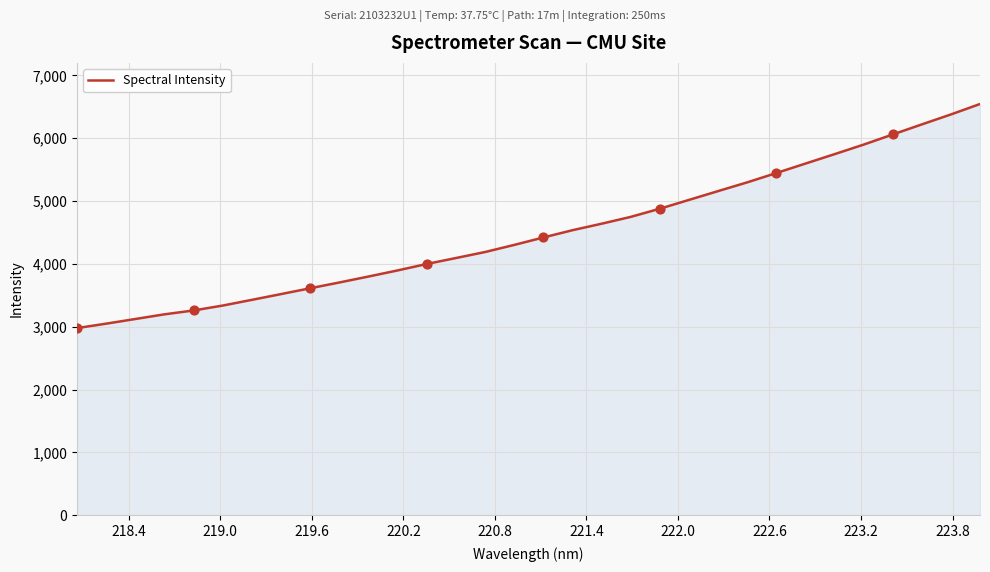

What is the difference between the maximum and minimum values?

3567.0